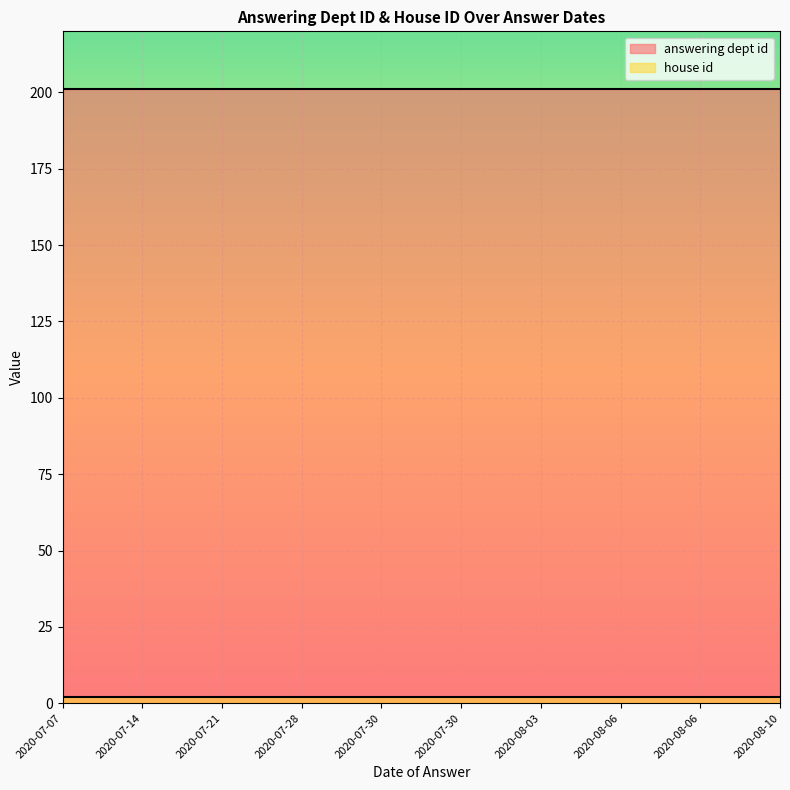

What is the average value of the answering dept id series?

201